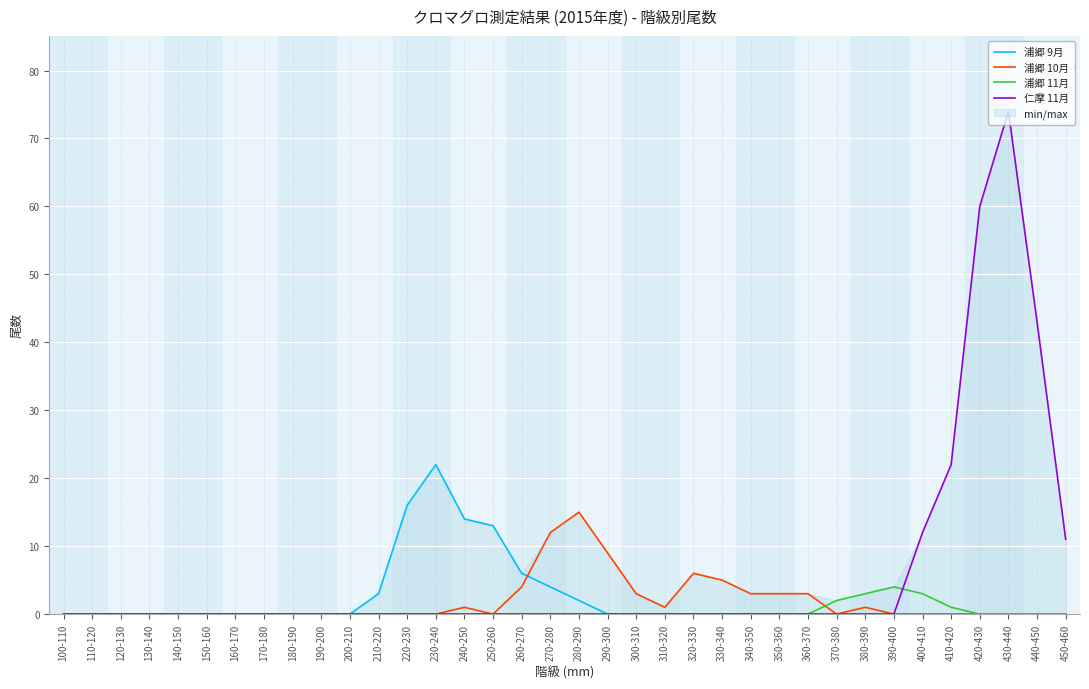

What is the difference between the maximum and minimum values in the 浦郷 11月 series?

4